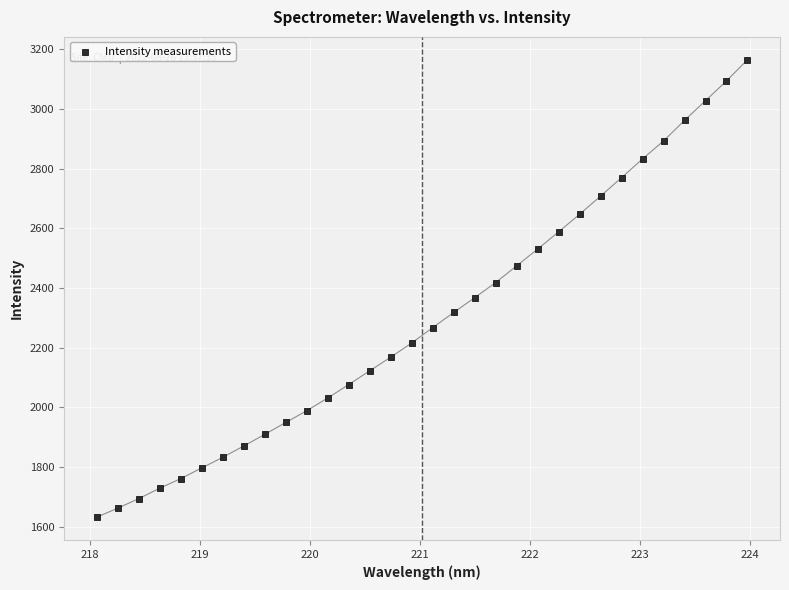

What is the range of X values (max minus min)?

5.9